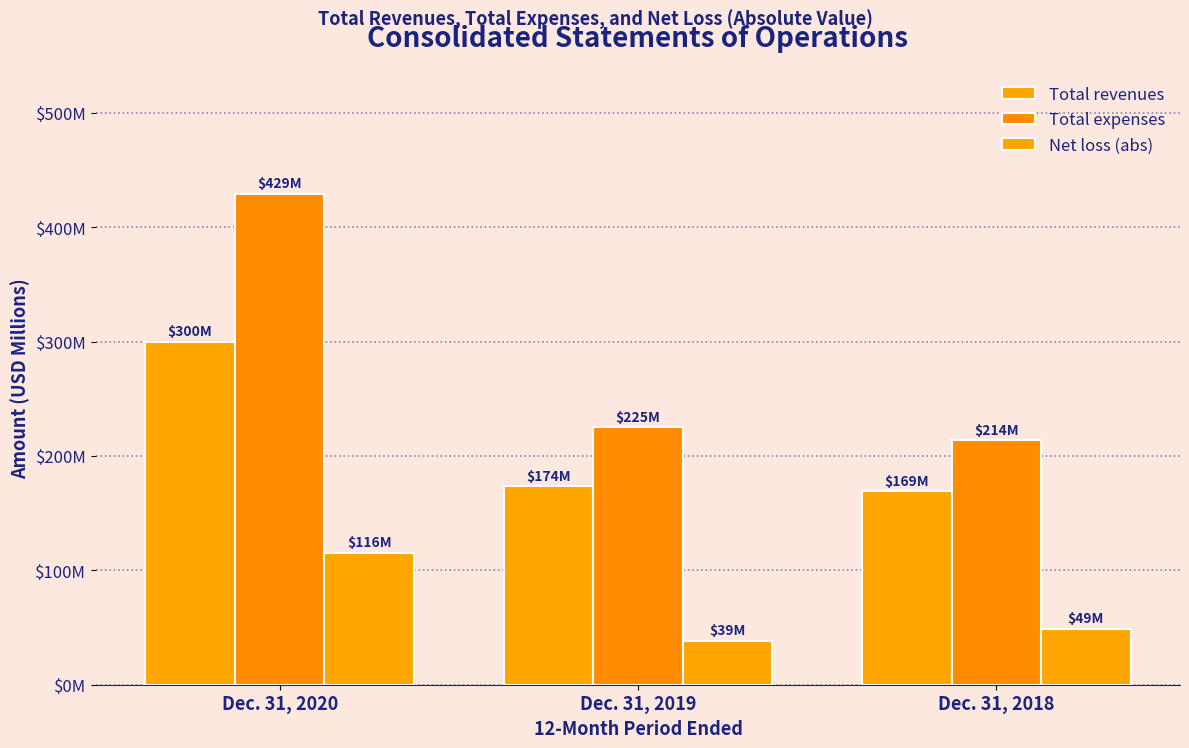

Does the chart contain stacked bars?

No